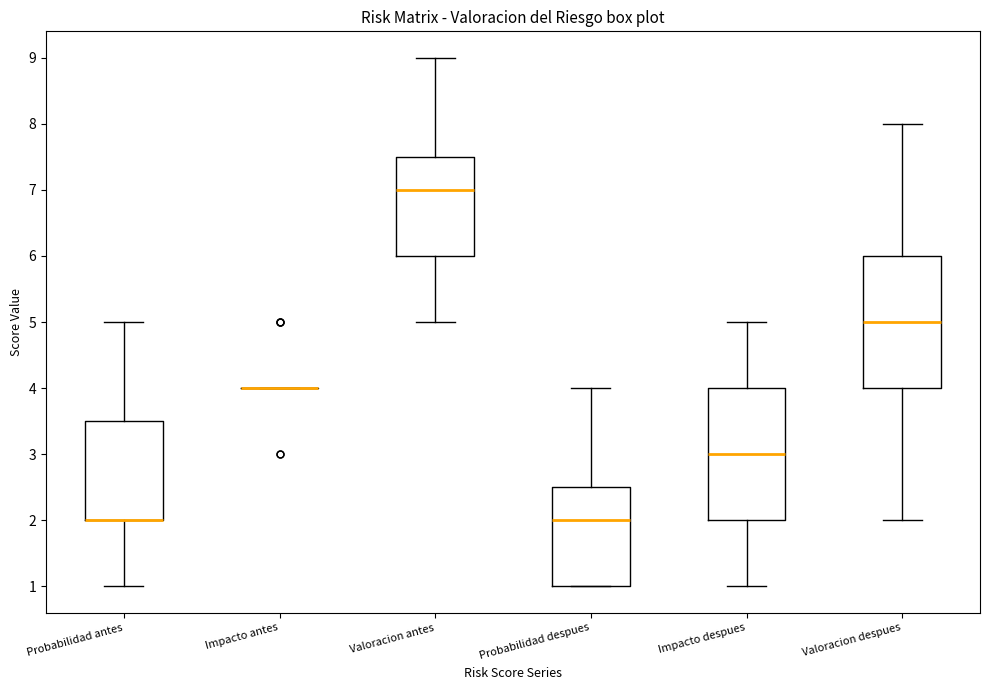

Reading left to right, transcribe this box plot: for each box, give where its median line is, the range the box spans, and where its two whiskers end, as read against the y-axis. The values are not printed on the chart, so give them approximately, as read against the axis.

Probabilidad antes: median 2.0 (drawn on the box's lower edge), box 2.0 to 3.5, whiskers 1.0 to 5.0
Impacto antes: box collapsed to a line at 4.0, whiskers 4.0 to 4.0
Valoracion antes: median 7.0, box 6.0 to 7.5, whiskers 5.0 to 9.0
Probabilidad despues: median 2.0, box 1.0 to 2.5, whiskers 1.0 to 4.0
Impacto despues: median 3.0, box 2.0 to 4.0, whiskers 1.0 to 5.0
Valoracion despues: median 5.0, box 4.0 to 6.0, whiskers 2.0 to 8.0